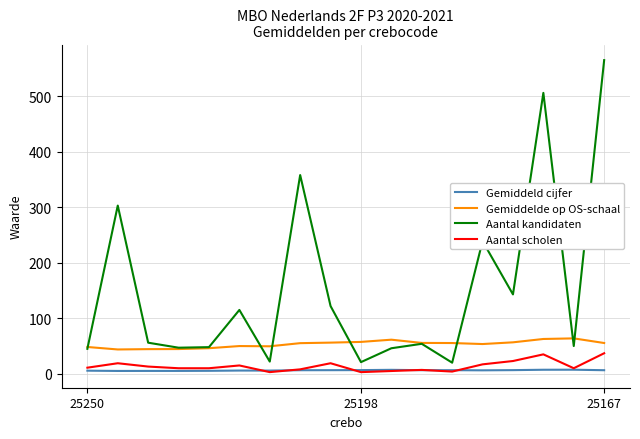

After their last crossing, which series has the higher values: Gemiddeld cijfer or Aantal scholen?

Aantal scholen